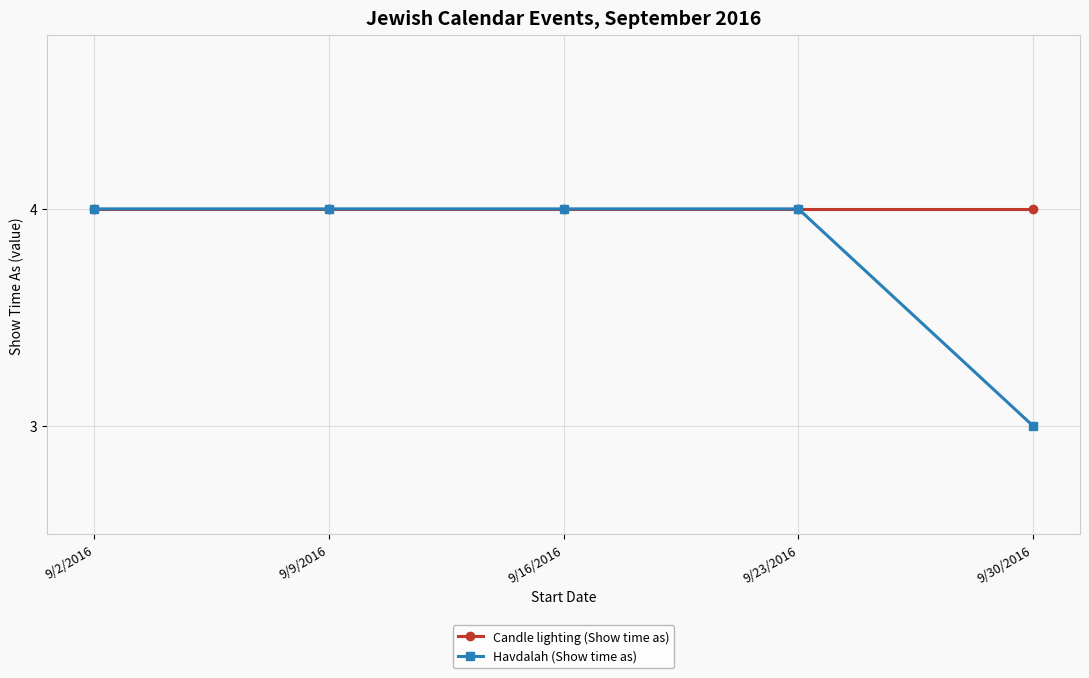

Rank the series by their average value, from highest to lowest.

Candle lighting (Show time as), Havdalah (Show time as)